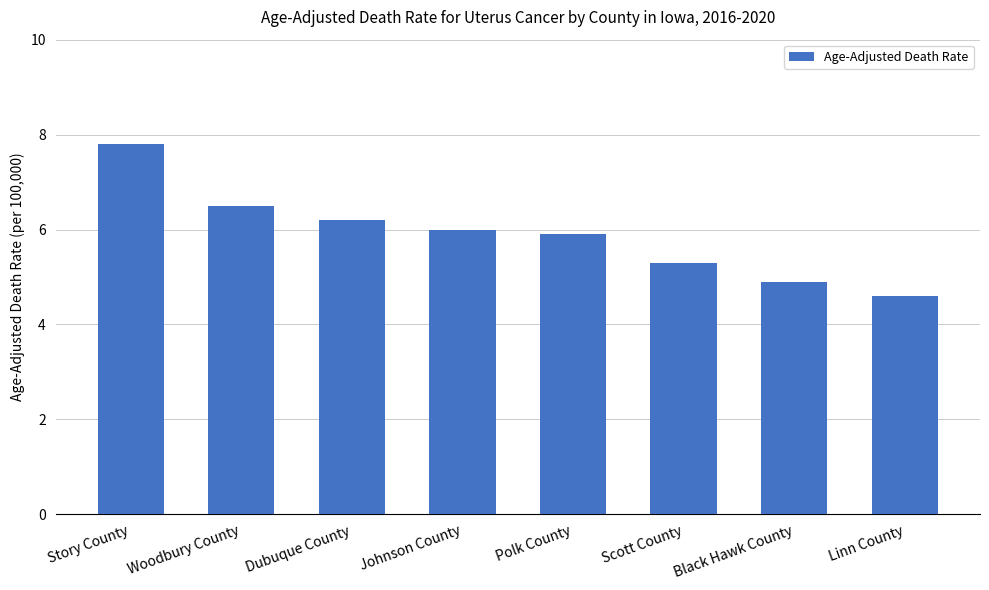

What is the value of the 8th bar from the left?

4.6